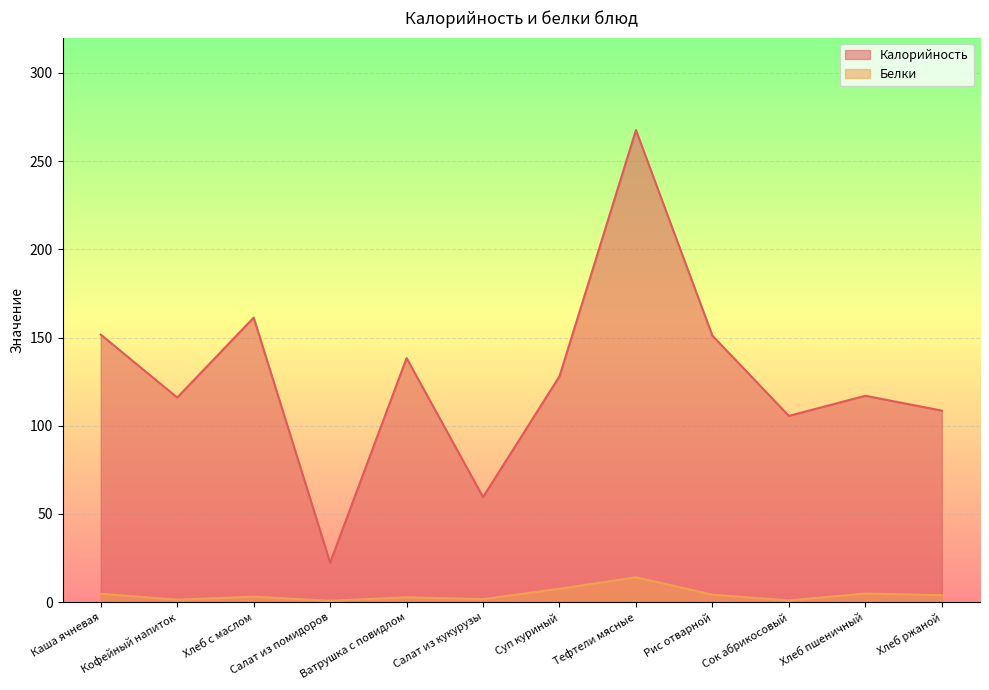

At which label does Белки reach its peak?

Тефтели мясные